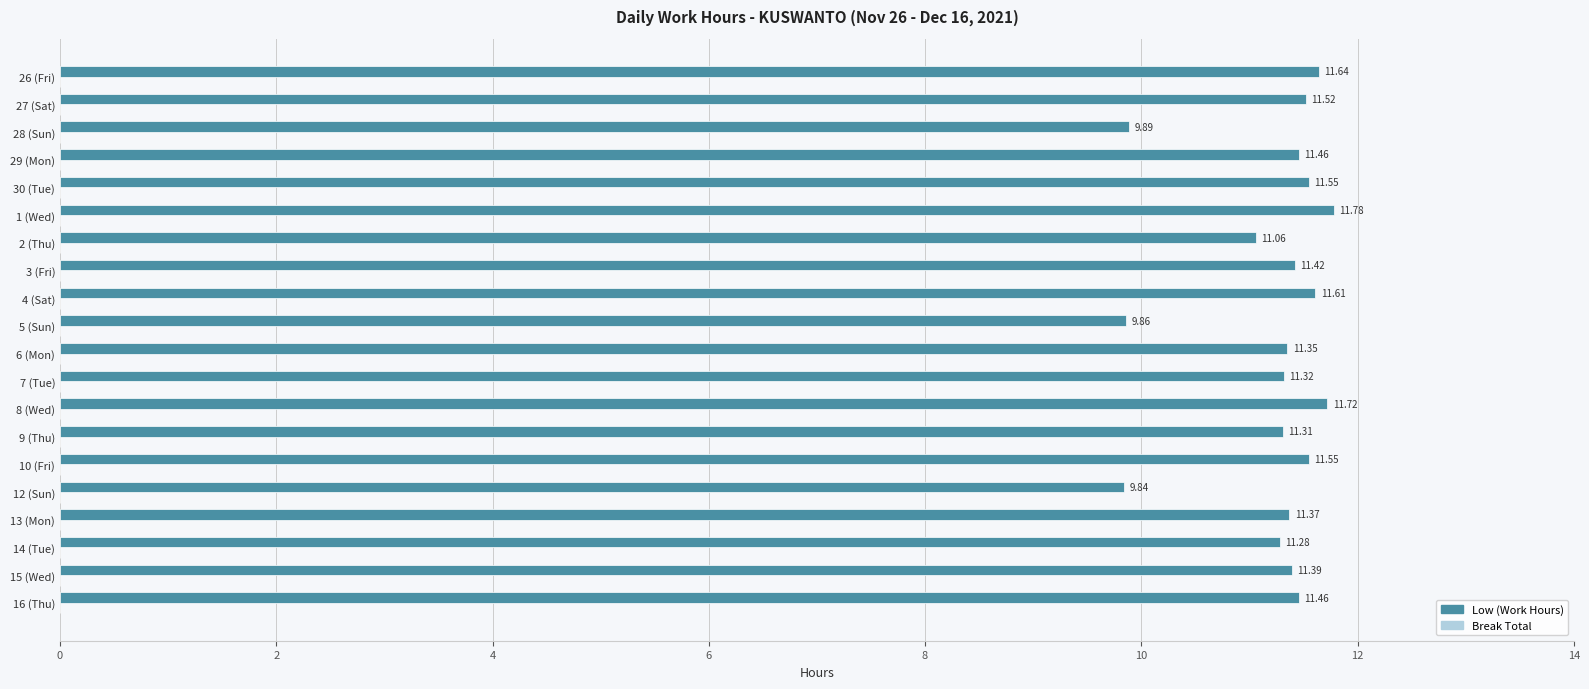

Between 1 (Wed) and 5 (Sun), which is larger?

1 (Wed)